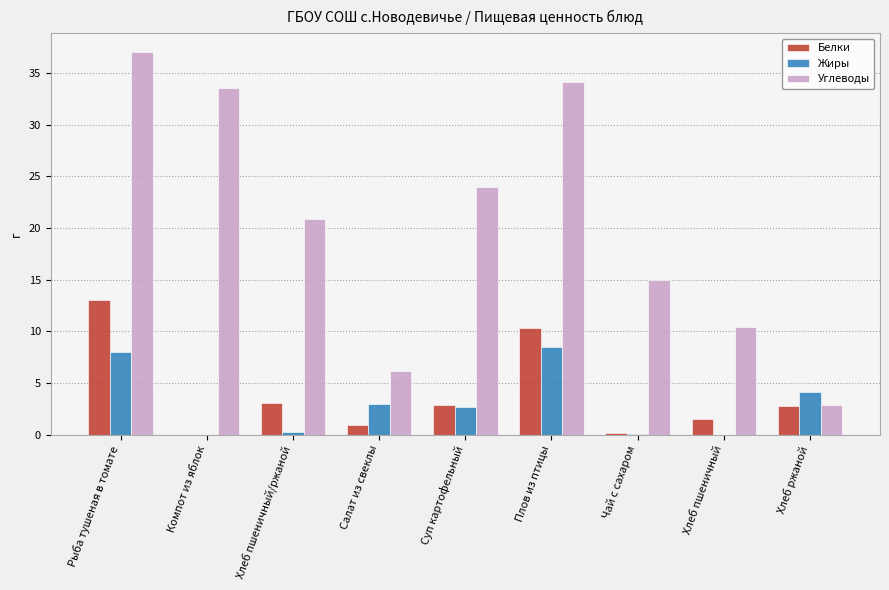

Which series has the widest spread of values?

Углеводы